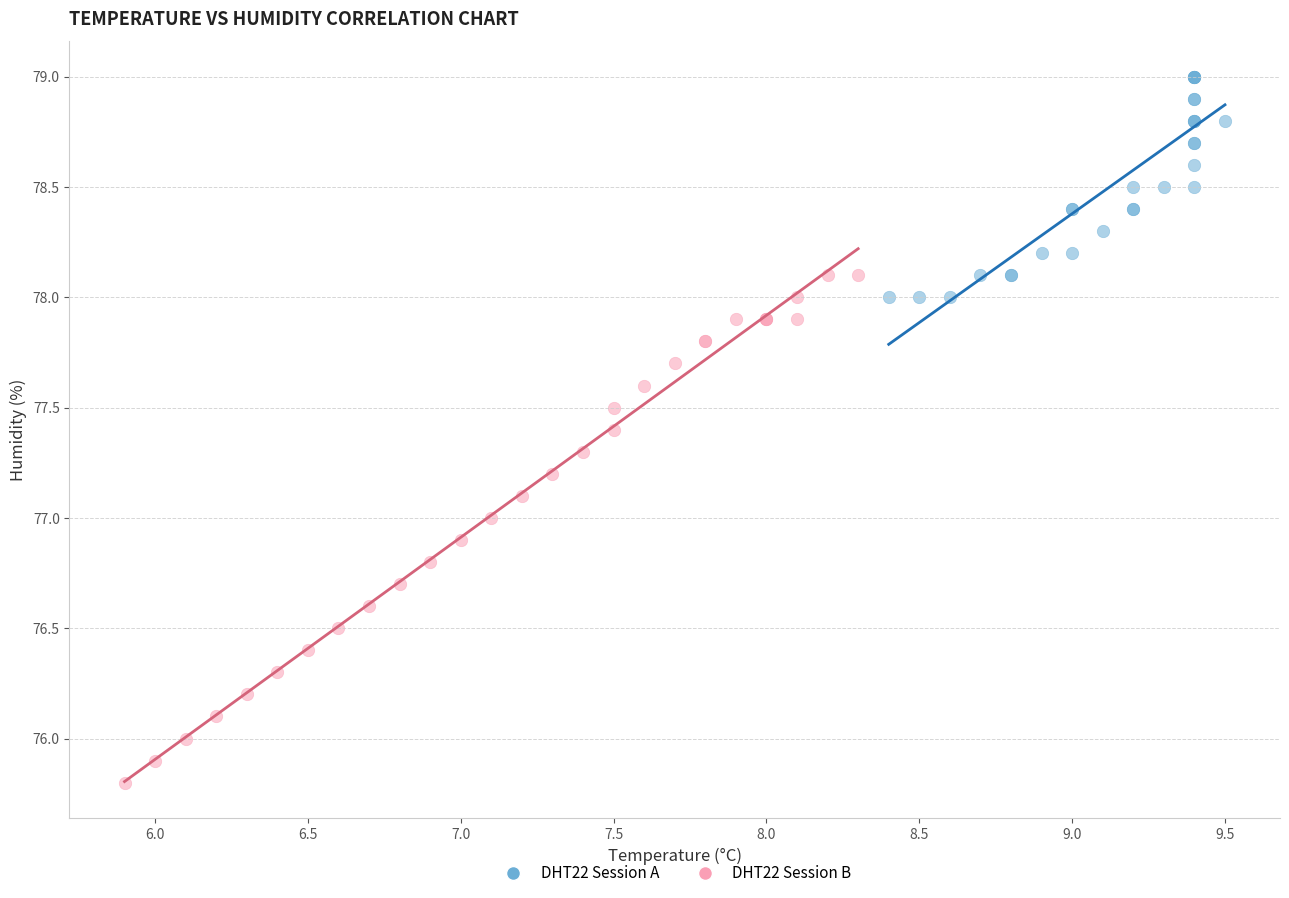

Which series has the widest spread of Y values?

DHT22 Session B